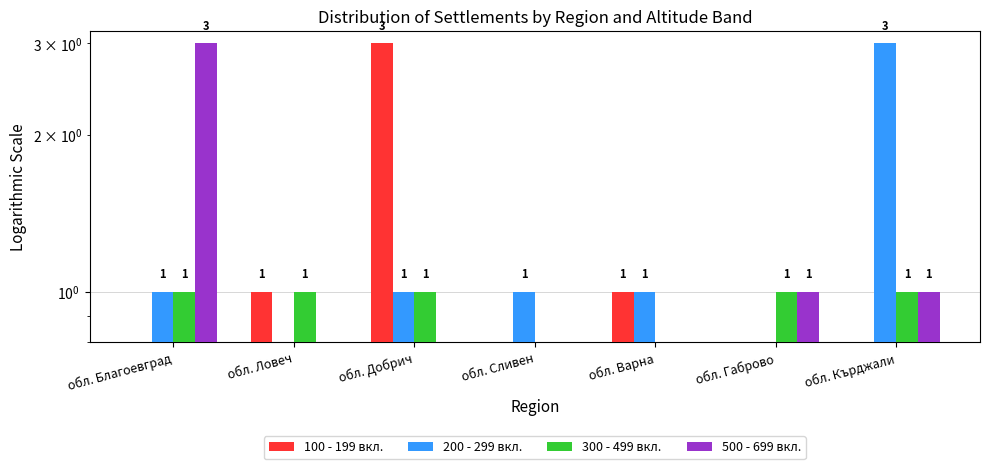

Count the number of data series in this chart.

4